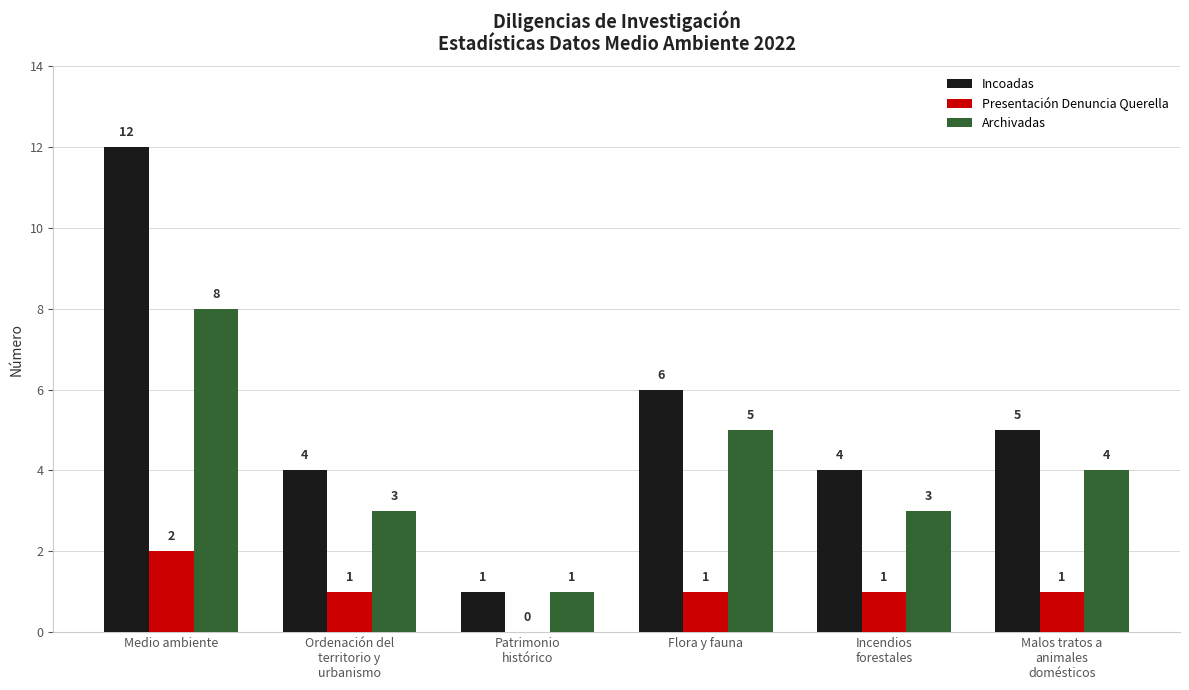

The value of Presentación Denuncia Querella at Flora y fauna is 1. True or false?

True